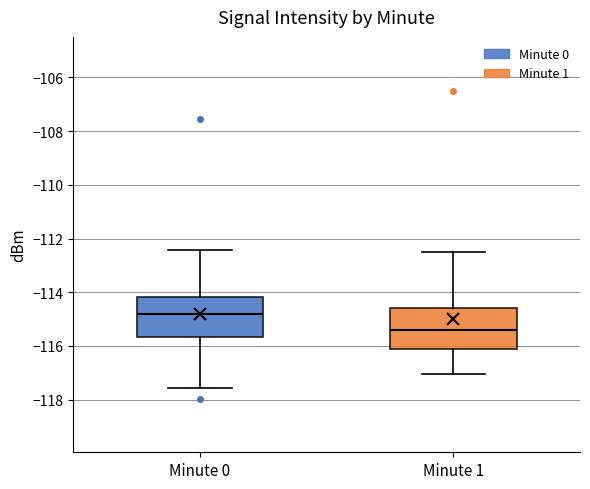

Reading left to right, read every box against the y-axis: the position of its median line, the range the box covers, and the ends of its whiskers. The values are not printed on the chart, so give them approximately, as read against the axis.

Minute 0: median -114.8, box -115.6 to -114.2, whiskers -117.6 to -112.4
Minute 1: median -115.4, box -116.2 to -114.6, whiskers -117.0 to -112.4